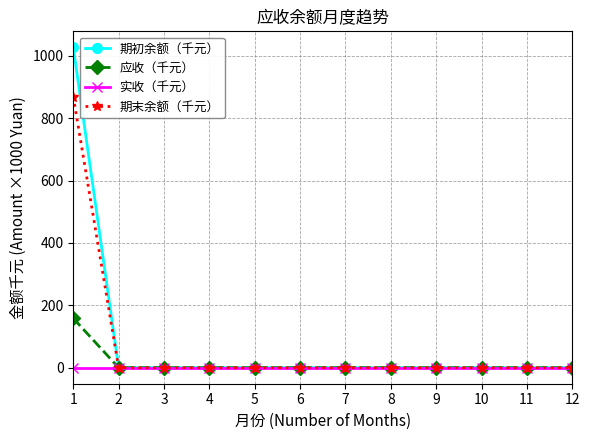

What is the maximum value shown in the chart?

1026.9